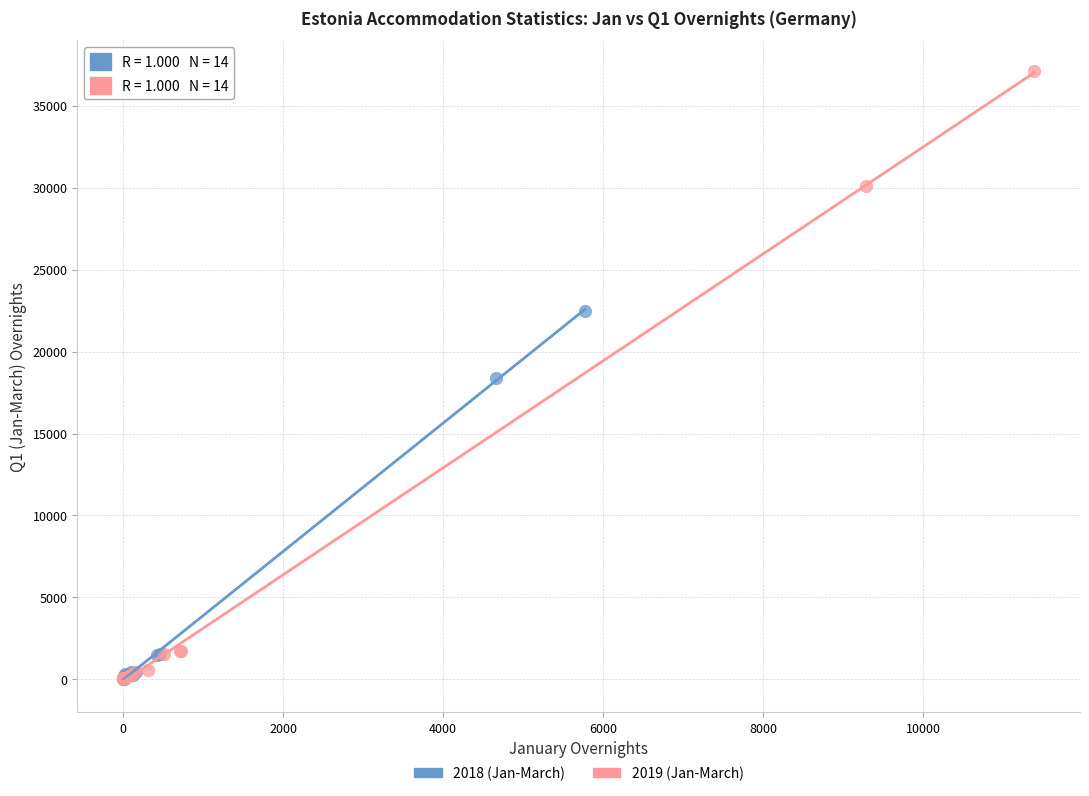

Which series has the widest spread of Y values?

2019 (Jan-March)